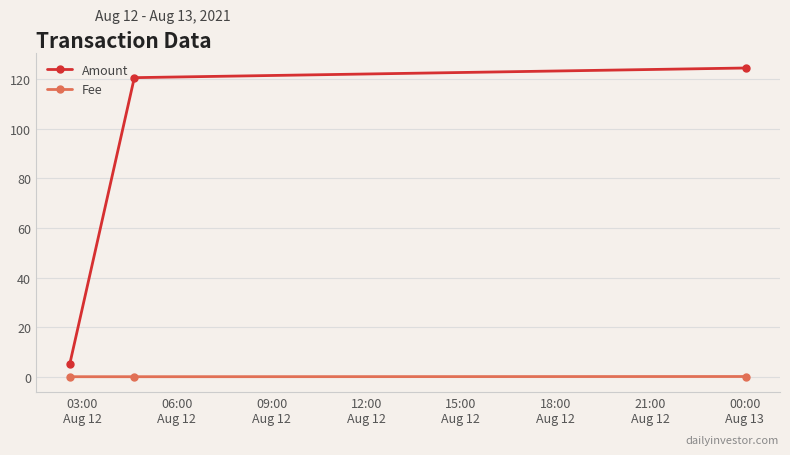

What is the maximum value shown in the chart?

124.6